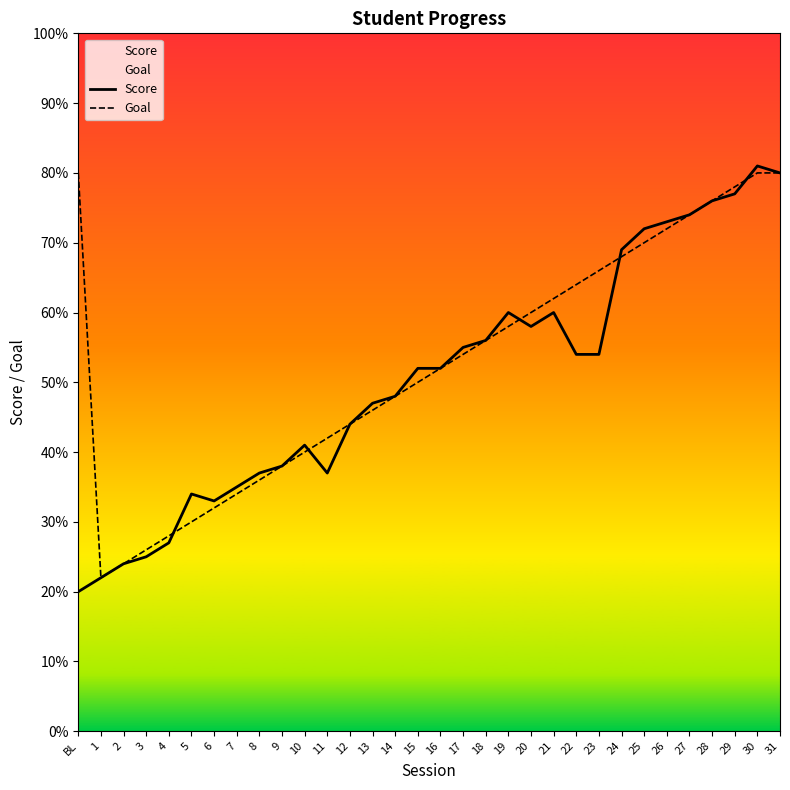

Where does the Score series first go above 52?

17